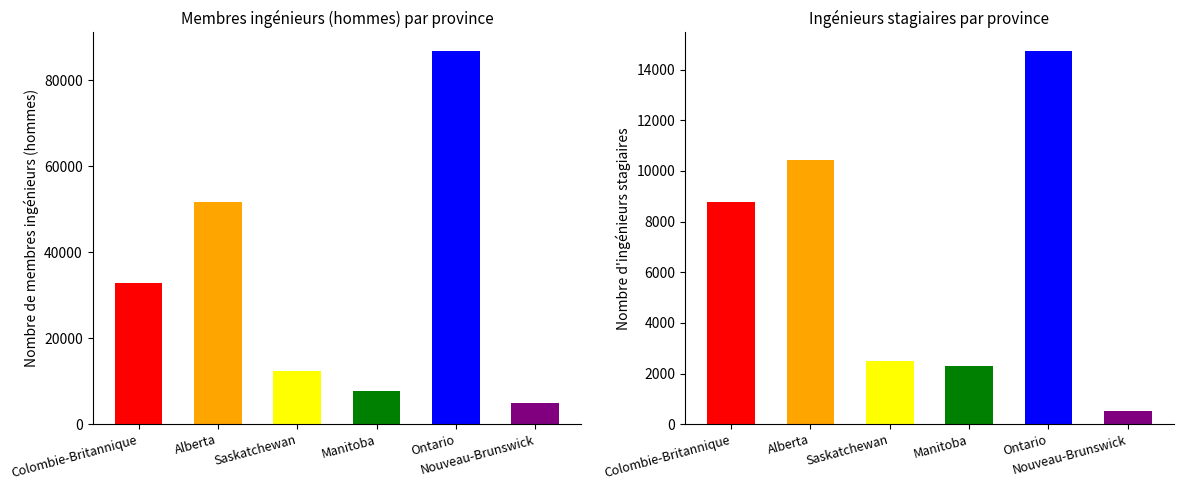

What is the value of the Colombie-Britannique bar at the 1st from the left?

32753